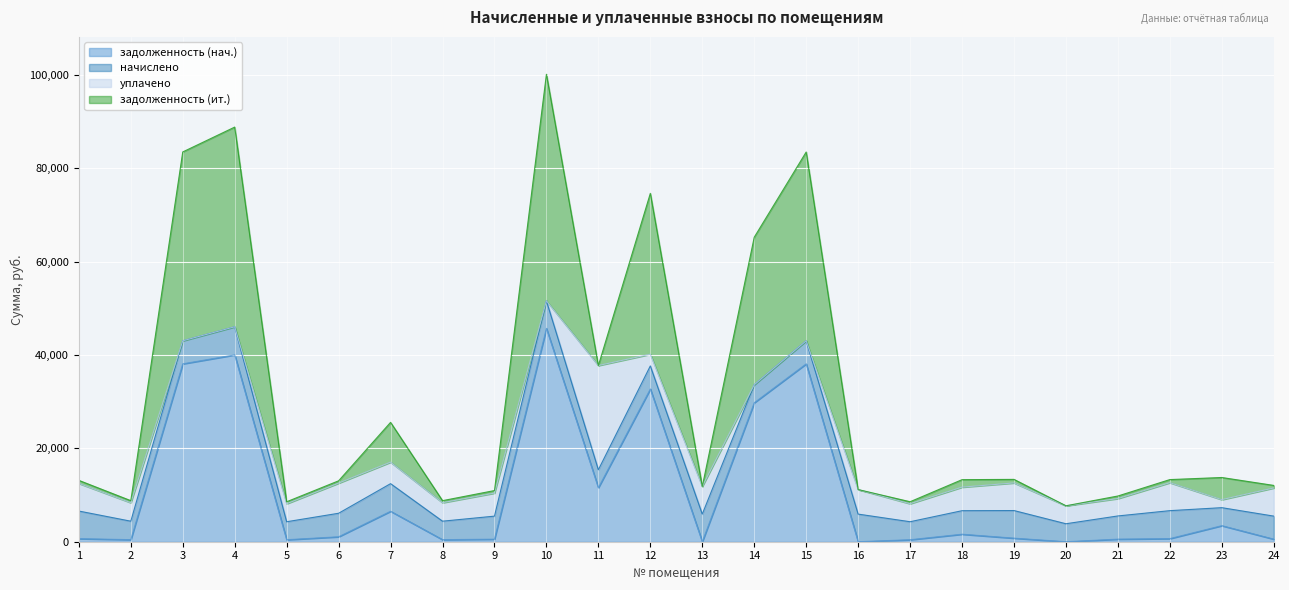

What is the total value across all series at 15?

83456.7